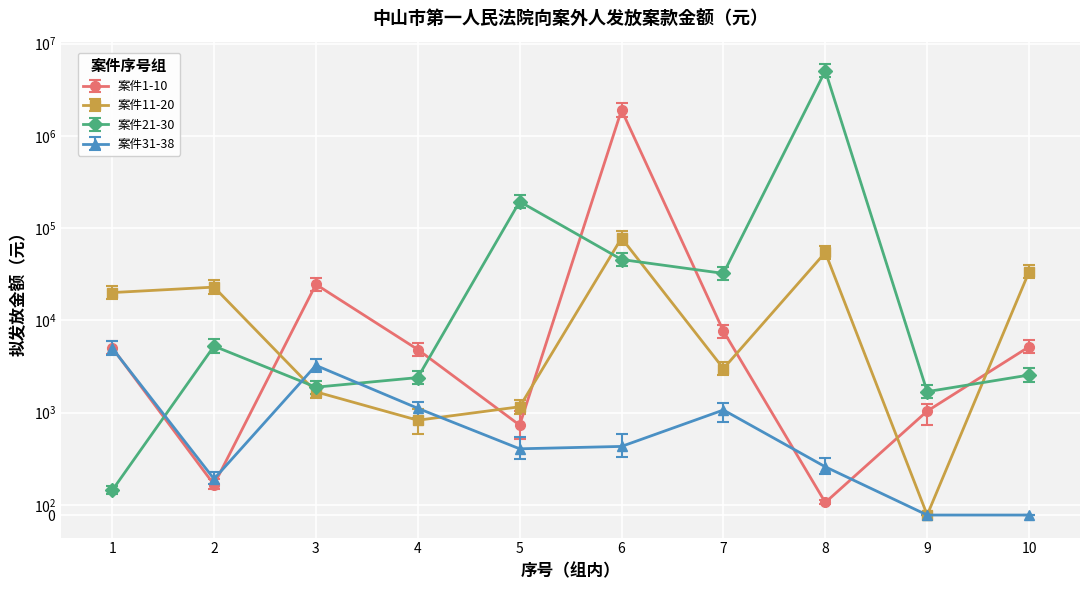

What is the sum of all 案件21-30 values?

5359912.3